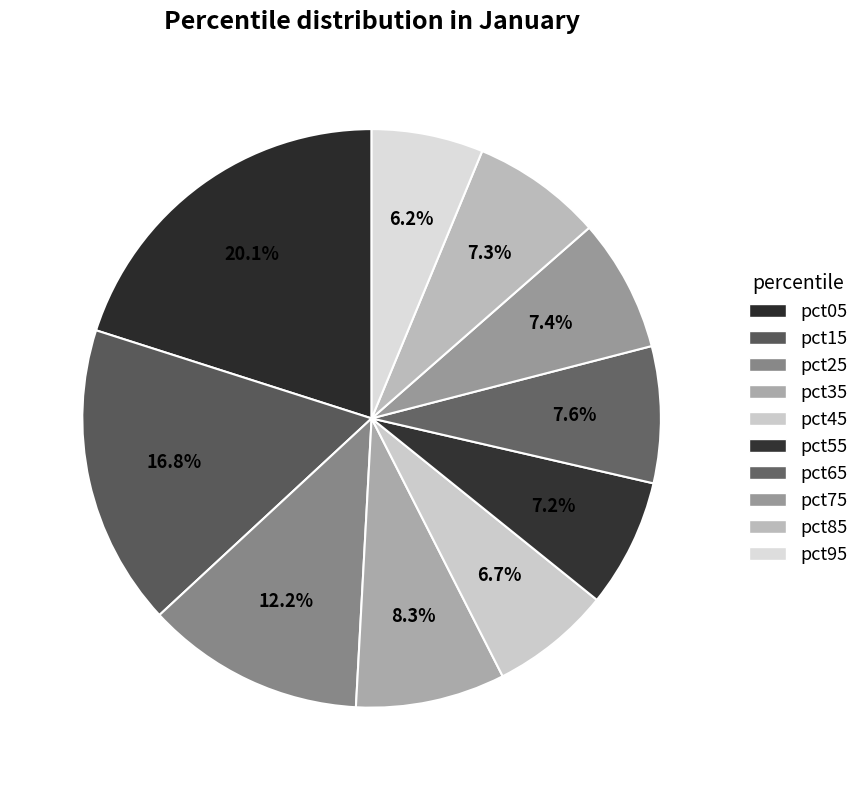

Does pct85 account for over 50% of the chart?

No